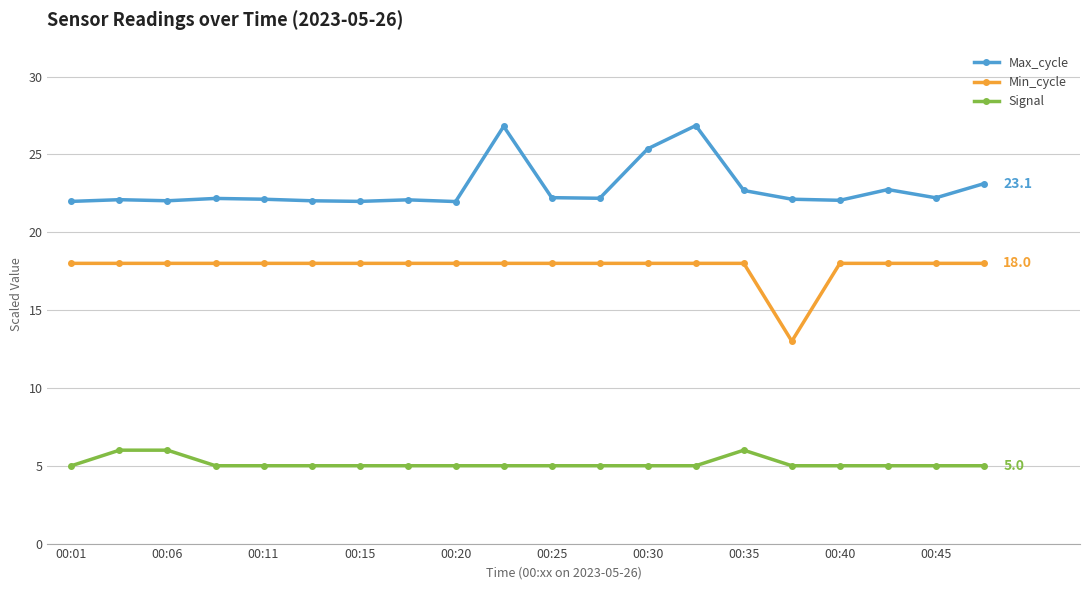

What is the value of the Max_cycle point at the 14th from the left?

26.9